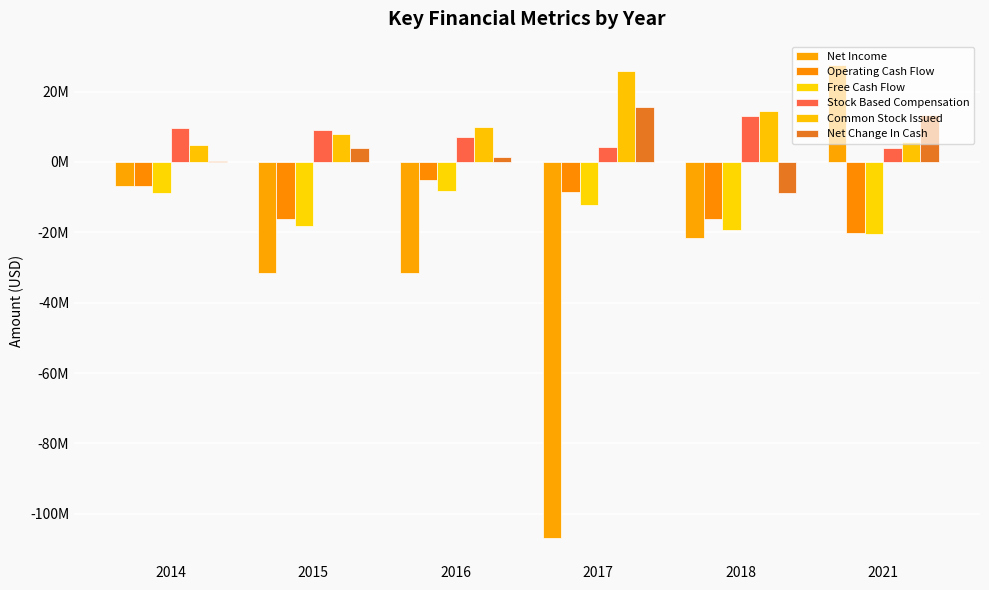

Is the value of Free Cash Flow at 2018 greater than the value of Stock Based Compensation at 2015?

No